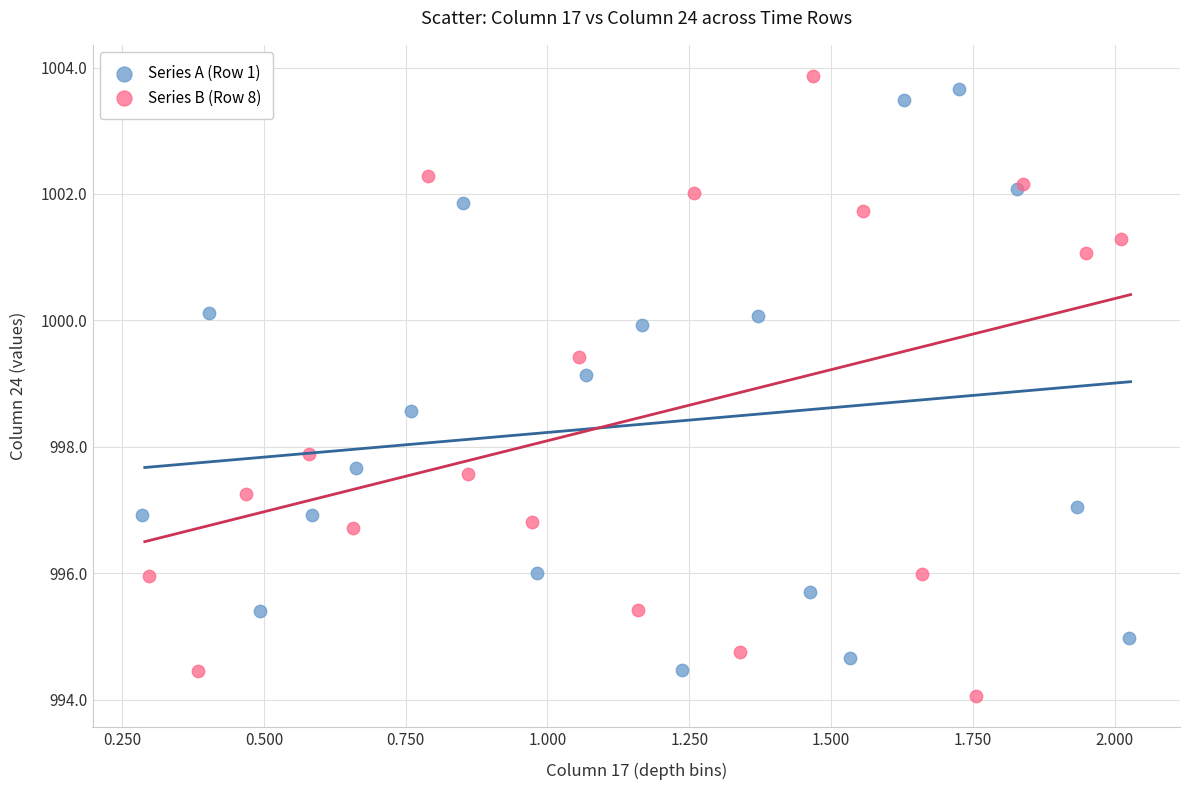

What are all the series names shown in the legend?

Series A (Row 1), Series B (Row 8)